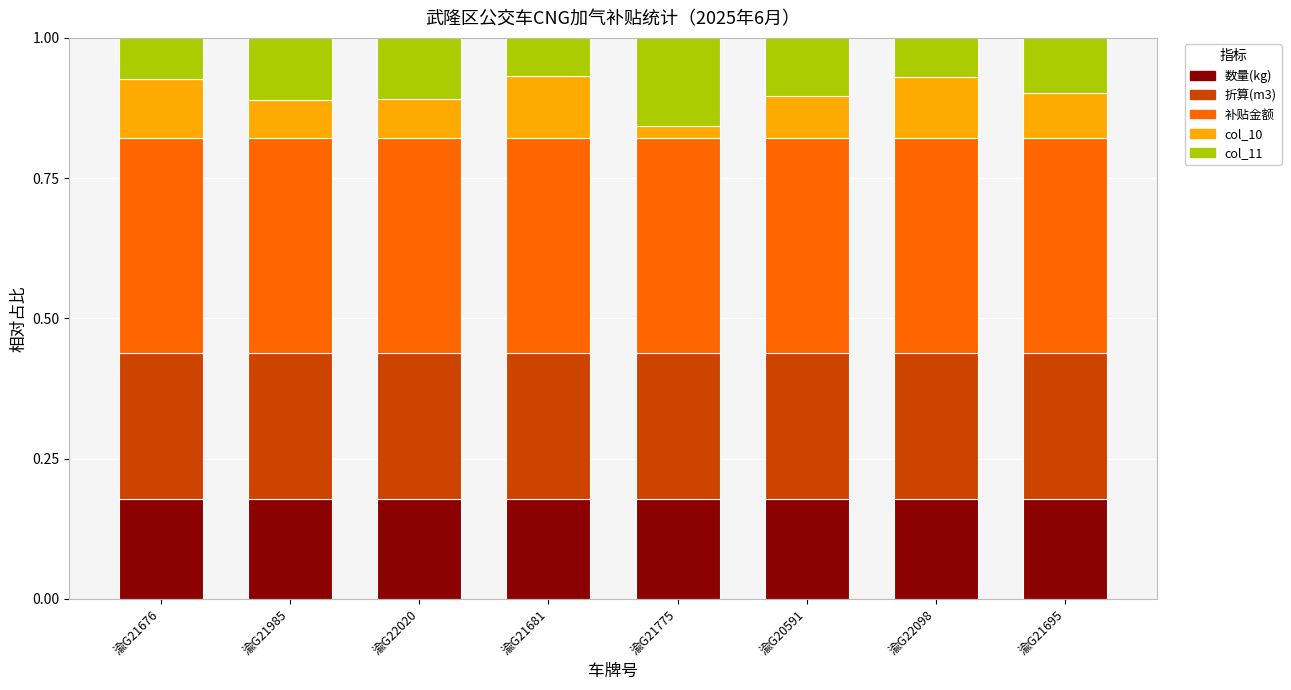

What is the total value across all series at 渝G22020?

1.0